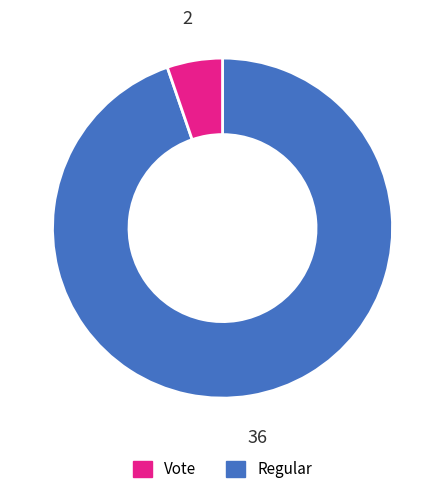

Is there a majority slice in this chart?

Yes